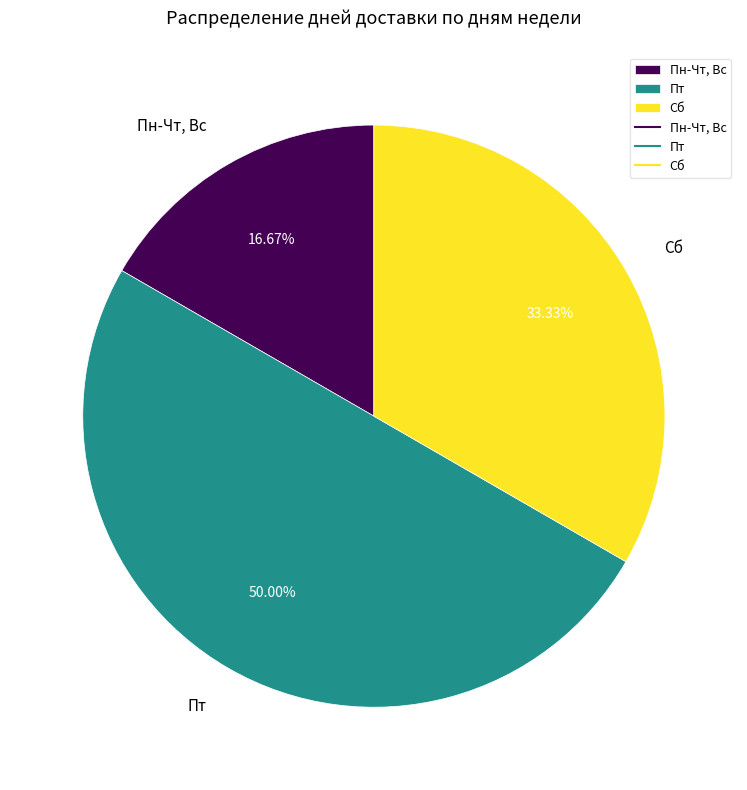

To the nearest percent, what is the combined percentage of Пн-Чт, Вс and Сб?

50%